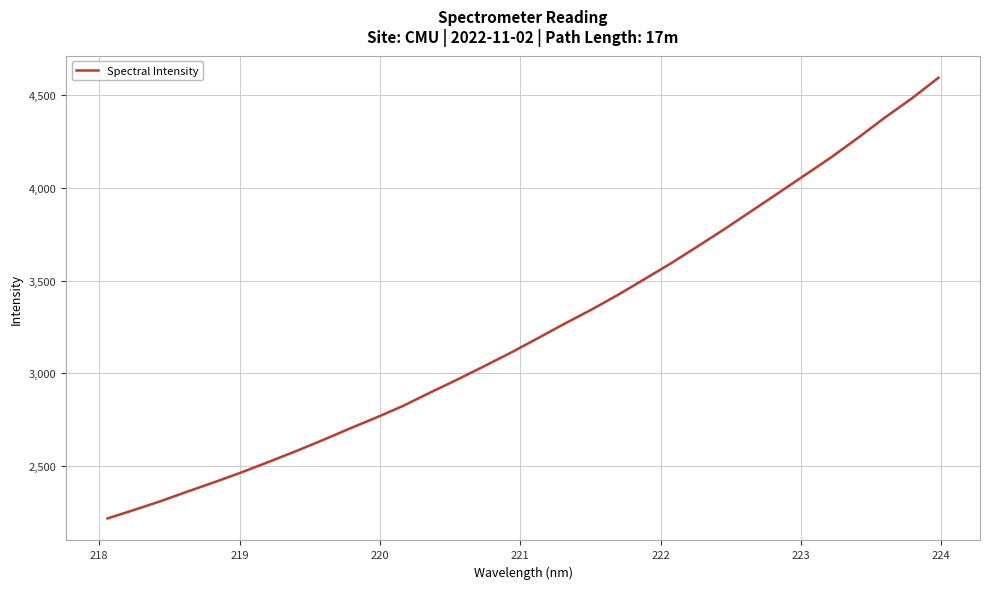

What is the minimum value shown in the chart?

2217.5